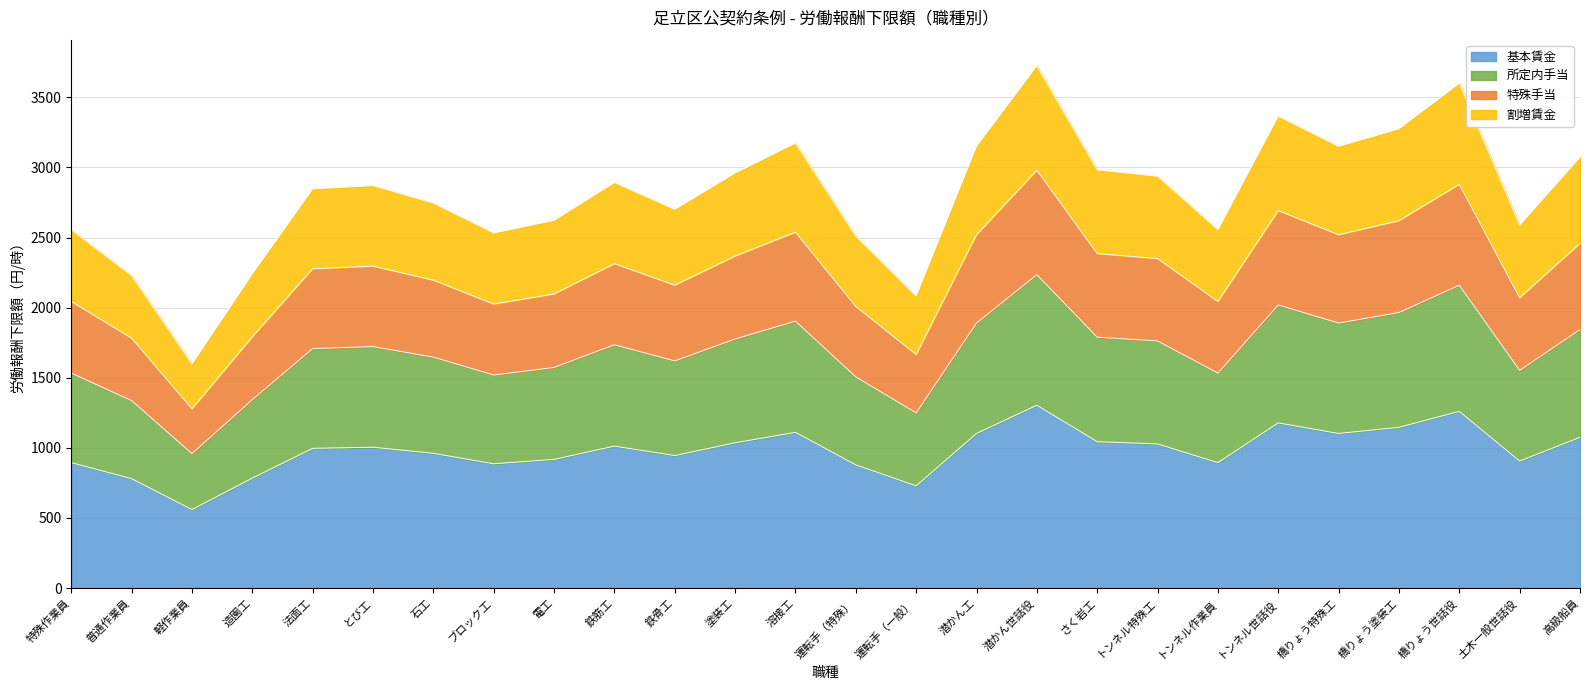

Where is the first local minimum?

軽作業員